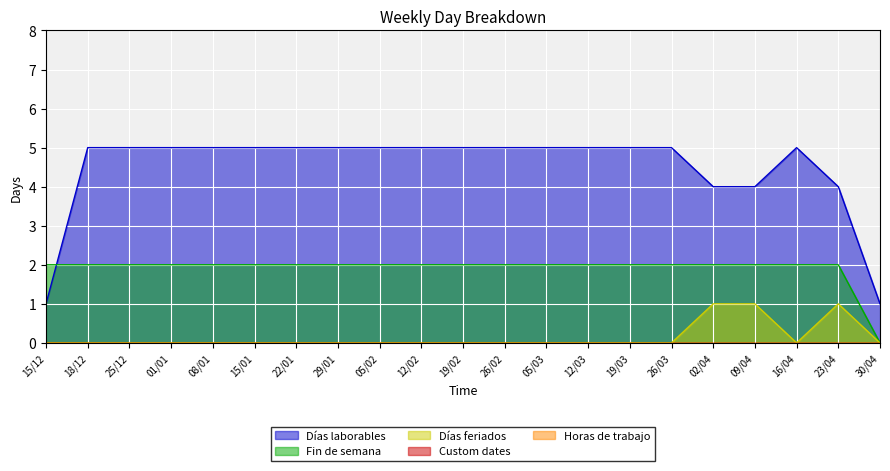

What is the average value of the Fin de semana series?

2